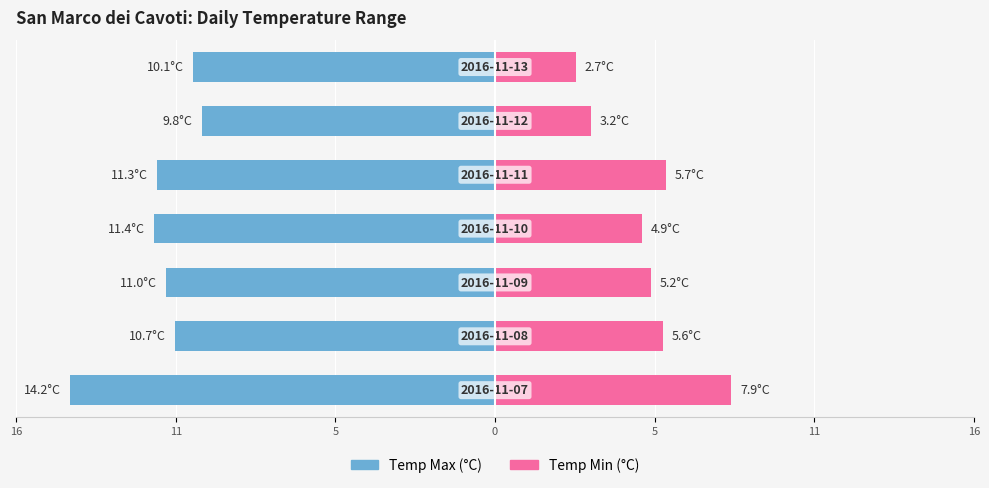

Reading left to right, extract all data points from this chart.

Temp Max (°C): 16=-14.2	11=-10.7	5=-11.0	0=-11.4	5=-11.3	11=-9.8	16=-10.1
Temp Min (°C): 16=7.9	11=5.6	5=5.2	0=4.9	5=5.7	11=3.2	16=2.7